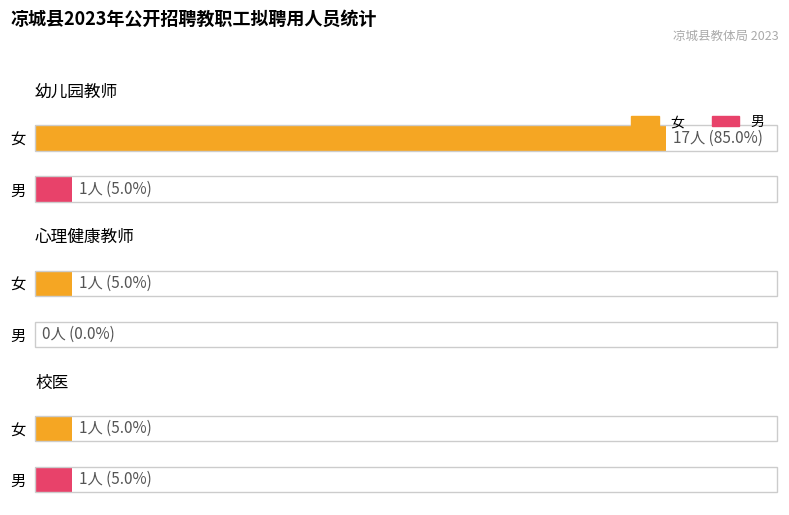

Is it true that 幼儿园教师 equals 2 at 男?

False